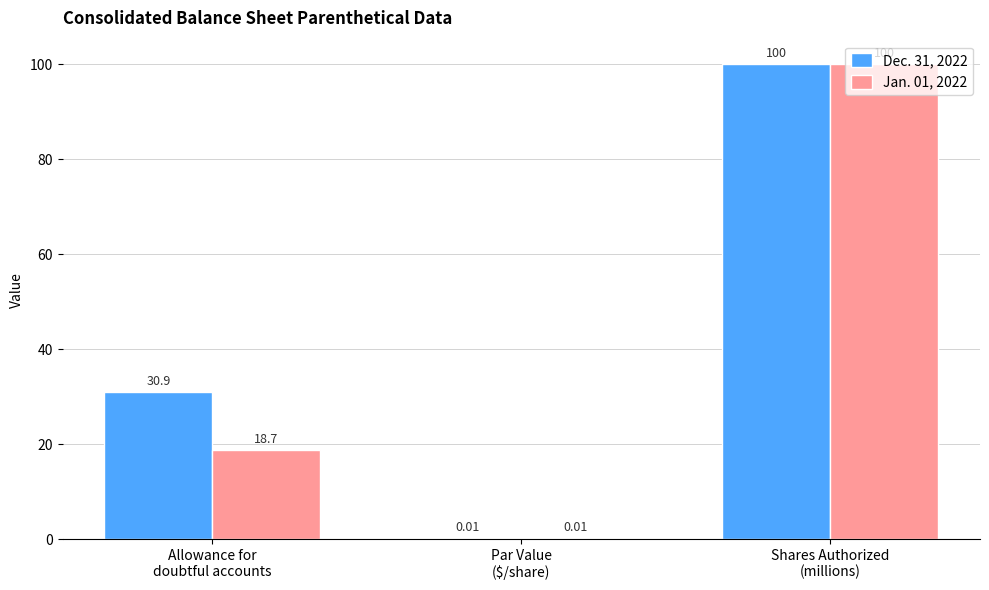

What is the average value of the Jan. 01, 2022 series?

39.6